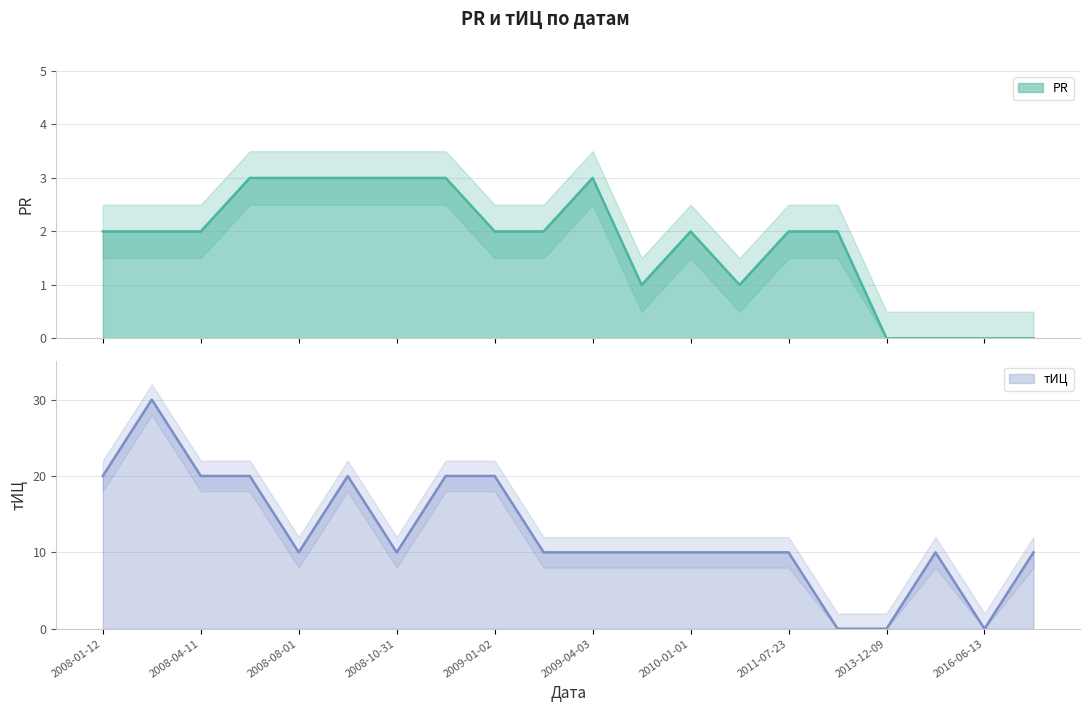

What is the difference between the maximum and minimum values in the тИЦ series?

30